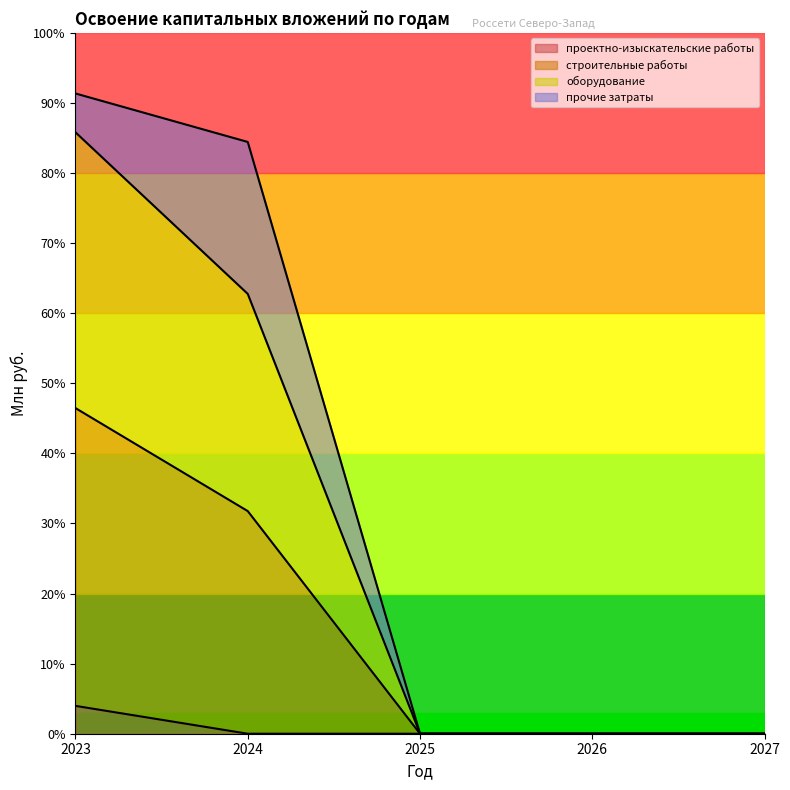

Does the chart have visible grid lines?

No